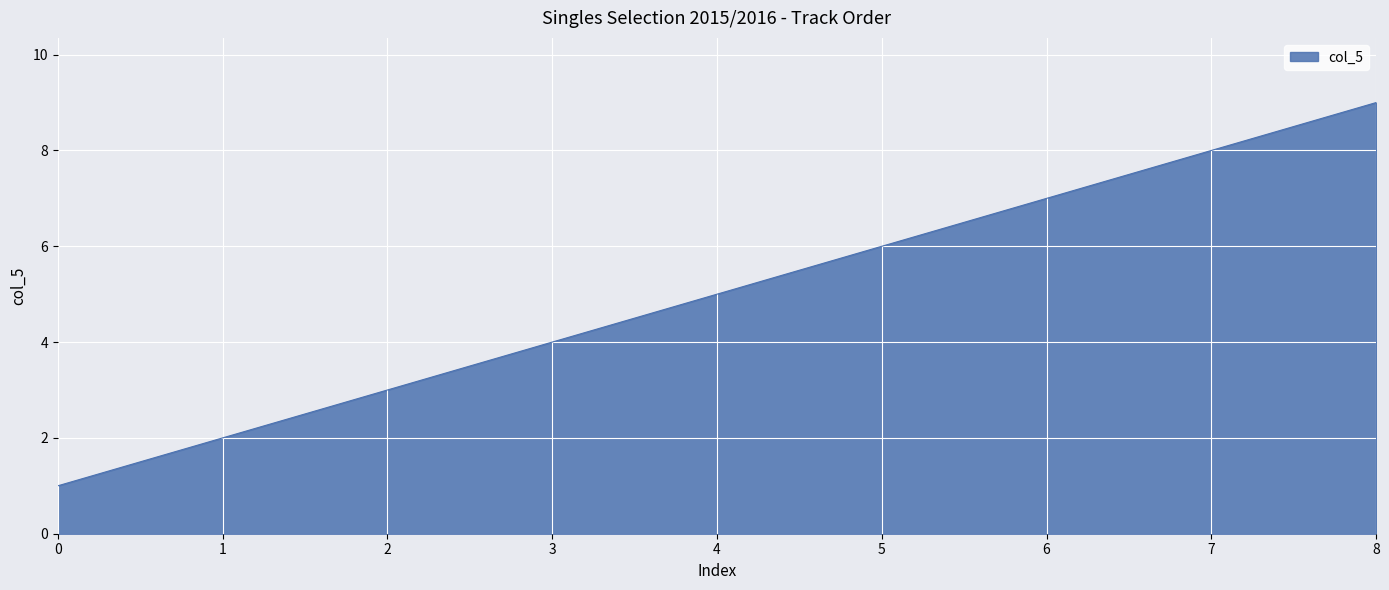

List the labels in order of value, largest first.

8, 7, 6, 5, 4, 3, 2, 1, 0